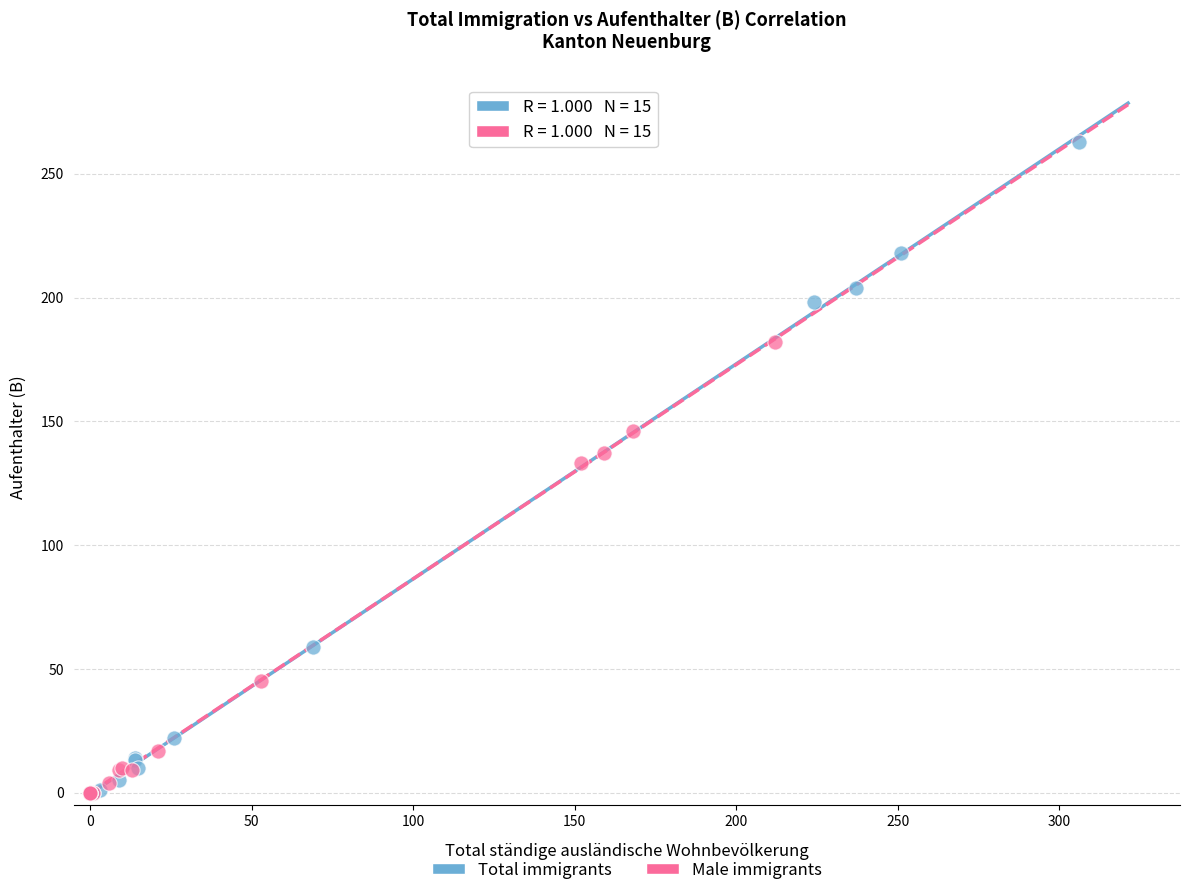

Which series has the largest Y range (max minus min)?

Total immigrants